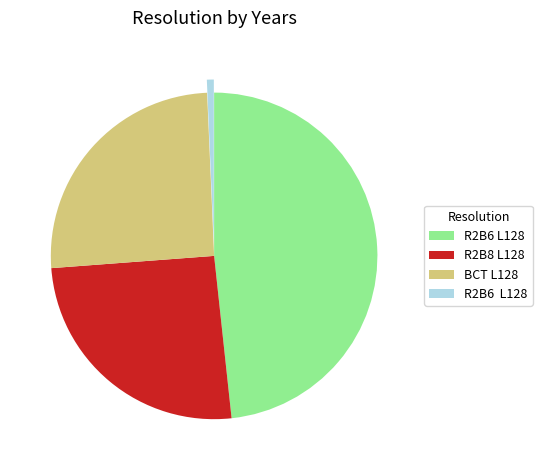

Is there any slice that represents more than half of the pie?

No